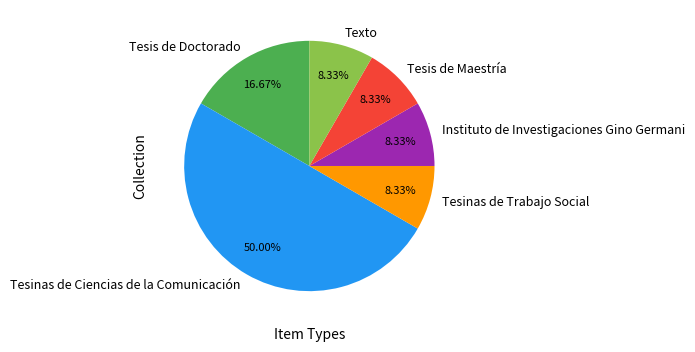

Which category has the biggest portion of the pie?

Tesinas de Ciencias de la Comunicación